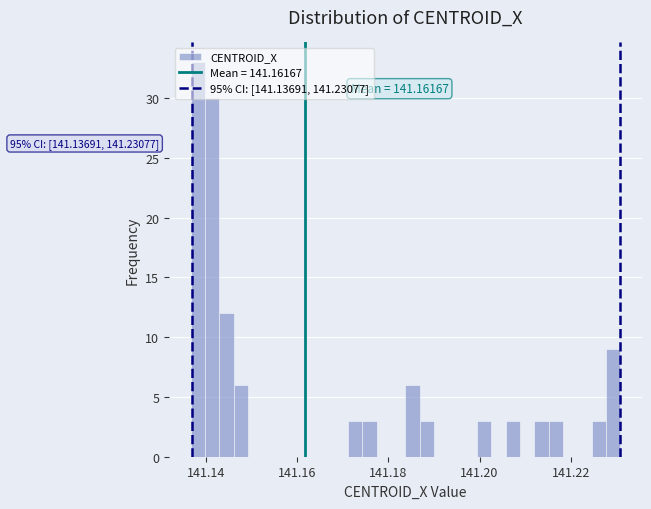

Around what value on the x-axis is the tallest bar? Give the approximate position of its centre, as read against the axis.

141.138